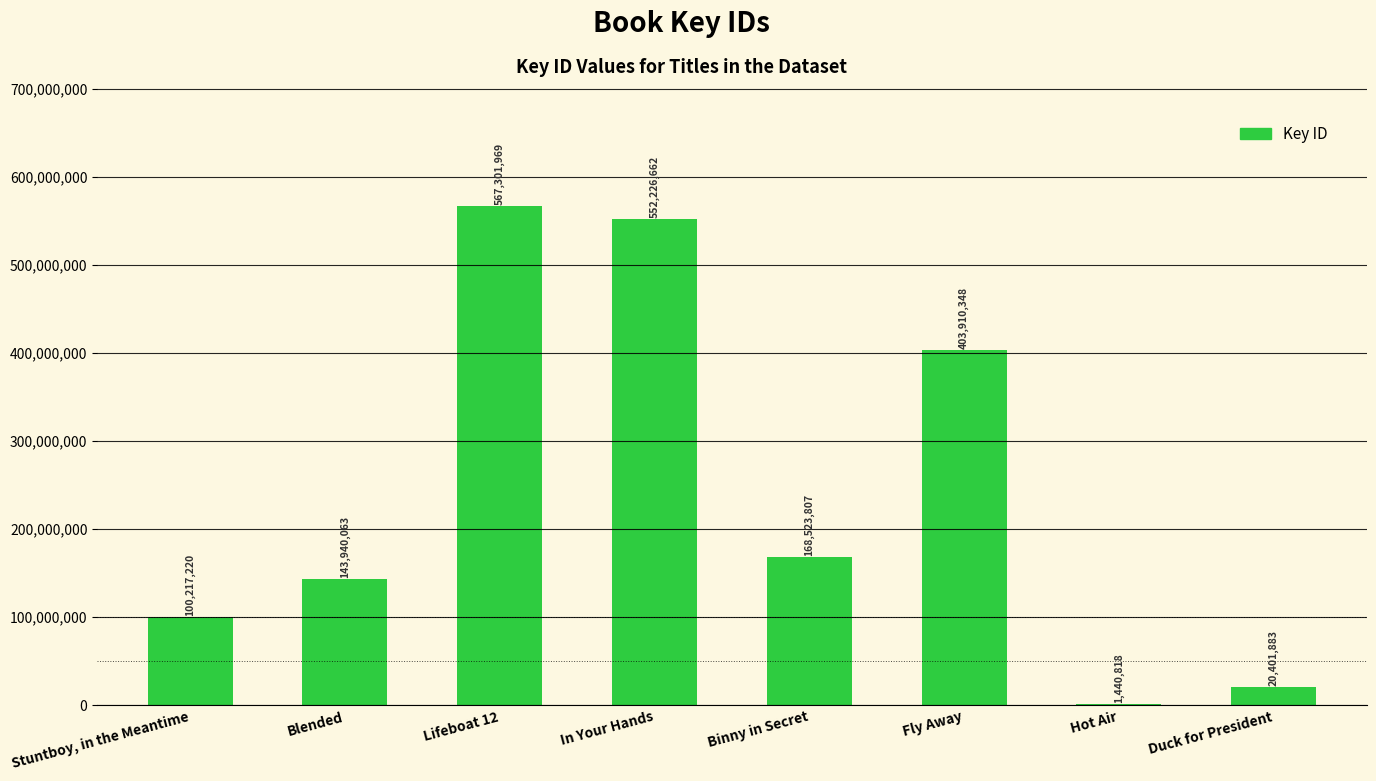

What is the greatest value displayed?

567301969